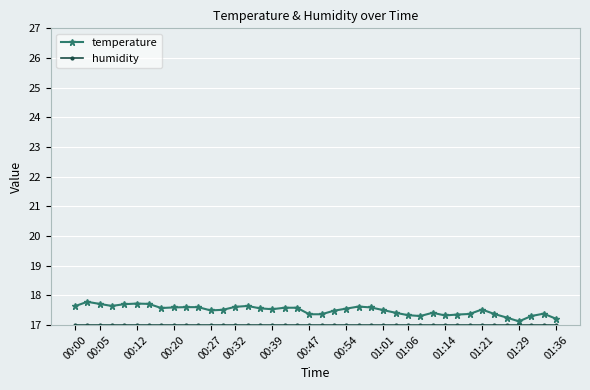

What is the sum of all temperature values?

699.9